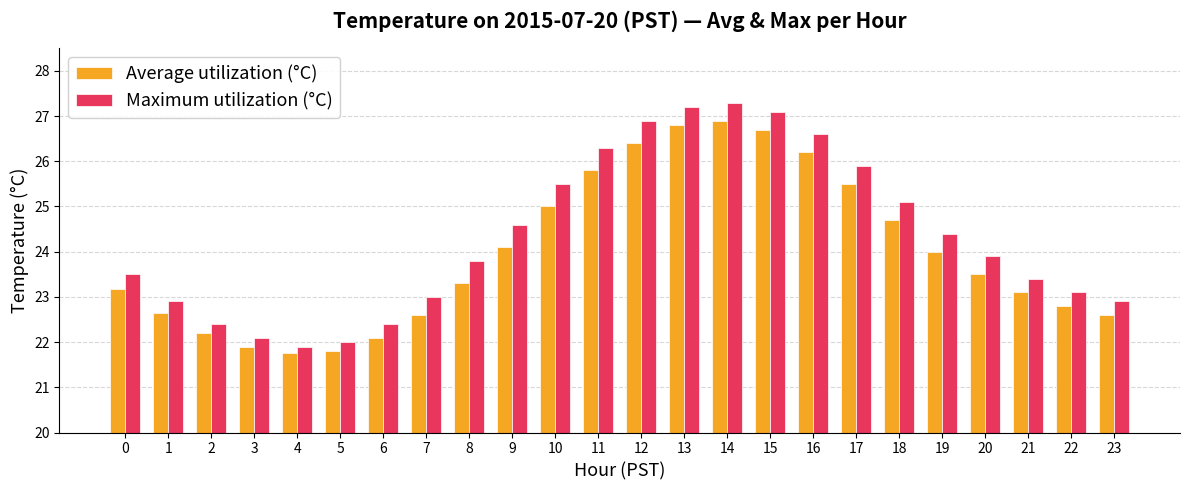

What is the difference between the highest and lowest values at 8?

0.5